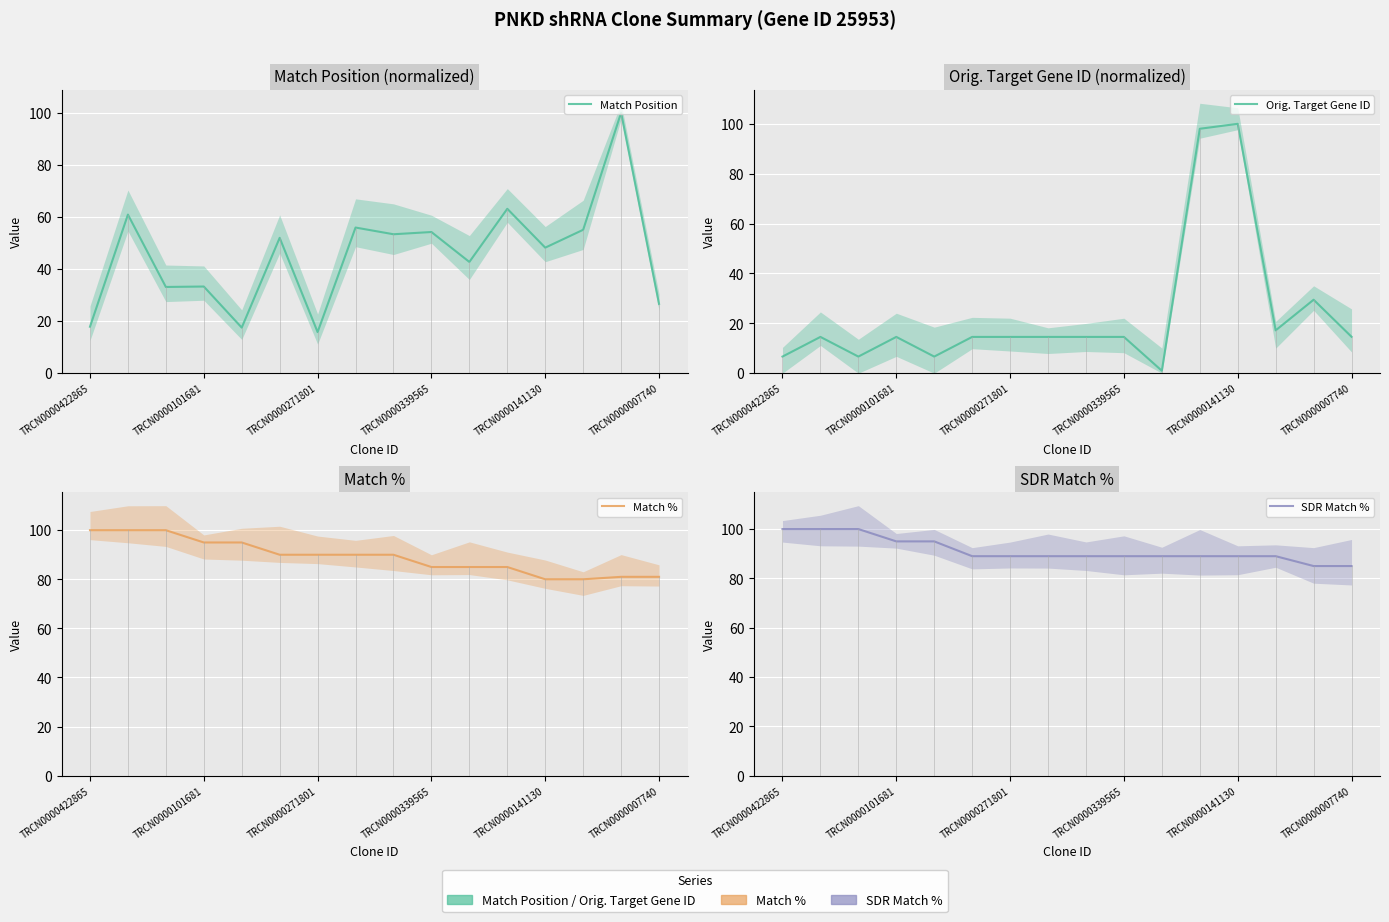

After their last crossing, which series has the higher values: Match Position or Orig. Target Gene ID?

Match Position